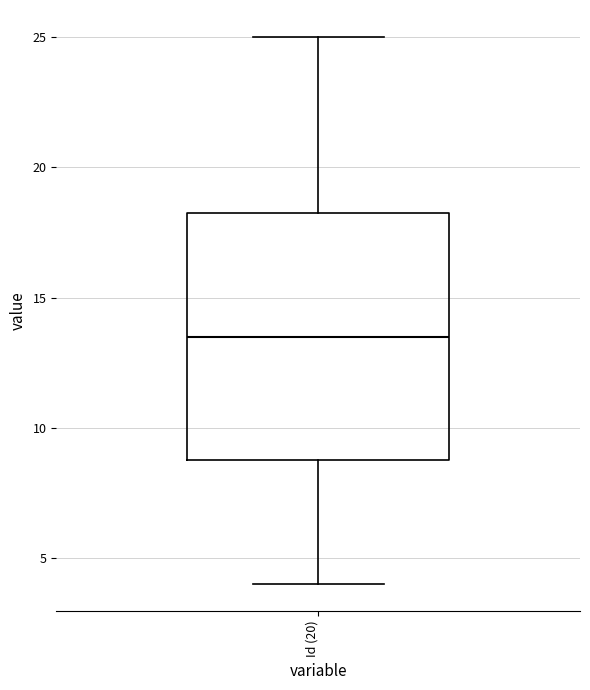

Where does the median line of the box for Id (20) sit on the y-axis? The values are not printed on the chart, so give them approximately, as read against the axis.

13.5